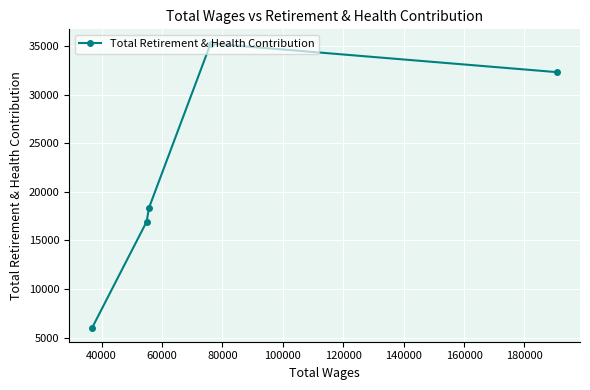

What is the difference between the maximum and second lowest values?

18313